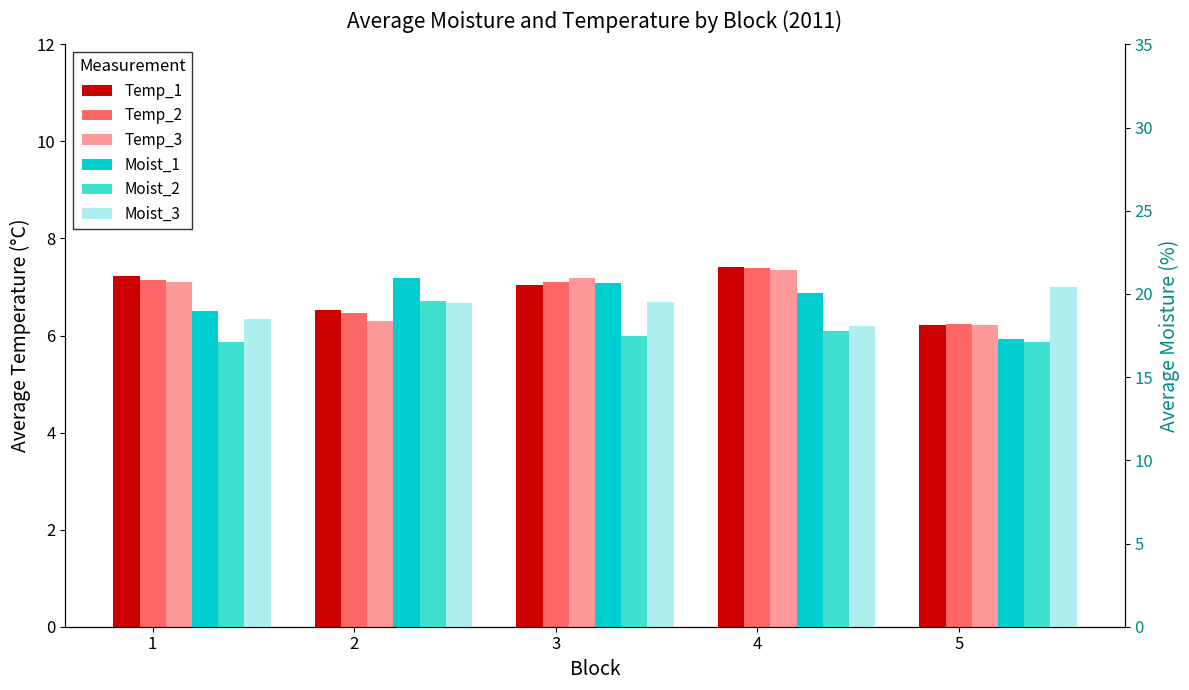

At which label does Temp_1 first exceed 7?

1